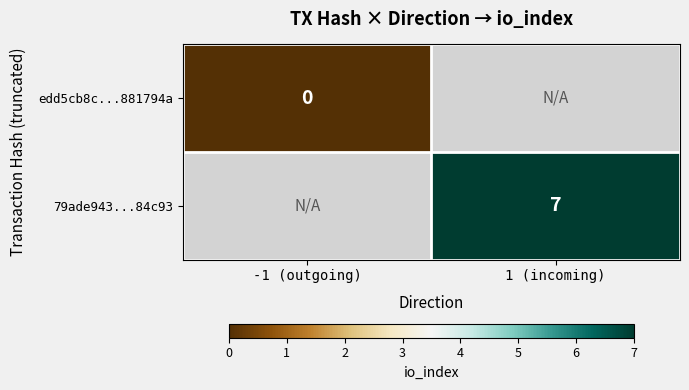

True or false: 79ade943...84c93 has a value of 11 at 1 (incoming).

False